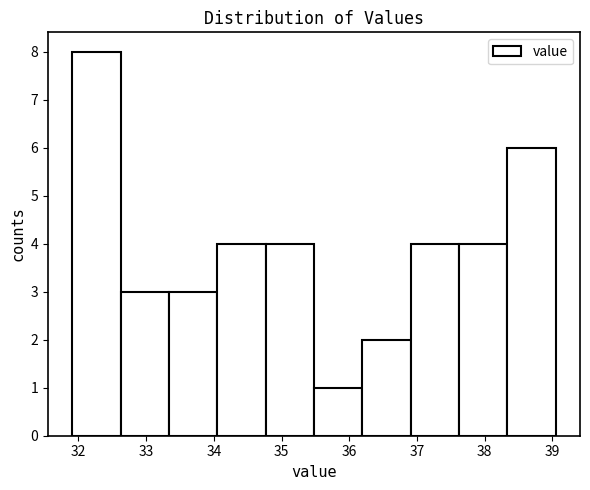

Reading left to right, transcribe this chart: for each bar, give the range it covers on the x-axis and its height. Neither the bar edges nor the heights are printed on the chart, so give them approximately, as read against the axes.

31.9 to 32.6: 8
32.6 to 33.3: 3
33.3 to 34.1: 3
34.1 to 34.8: 4
34.8 to 35.5: 4
35.5 to 36.2: 1
36.2 to 36.9: 2
36.9 to 37.6: 4
37.6 to 38.3: 4
38.3 to 39.1: 6